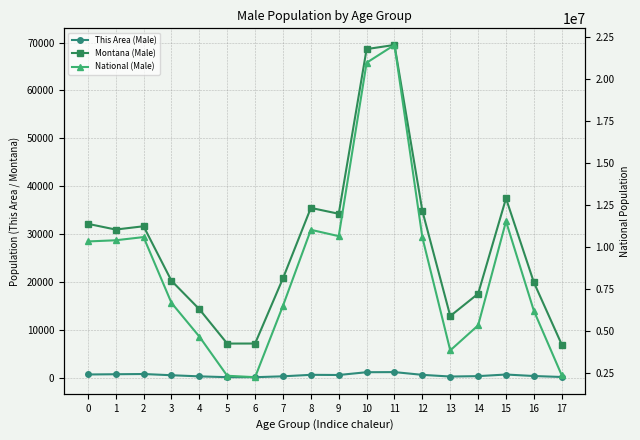

True or false: This Area (Male) has a value of 762 at 3.

False